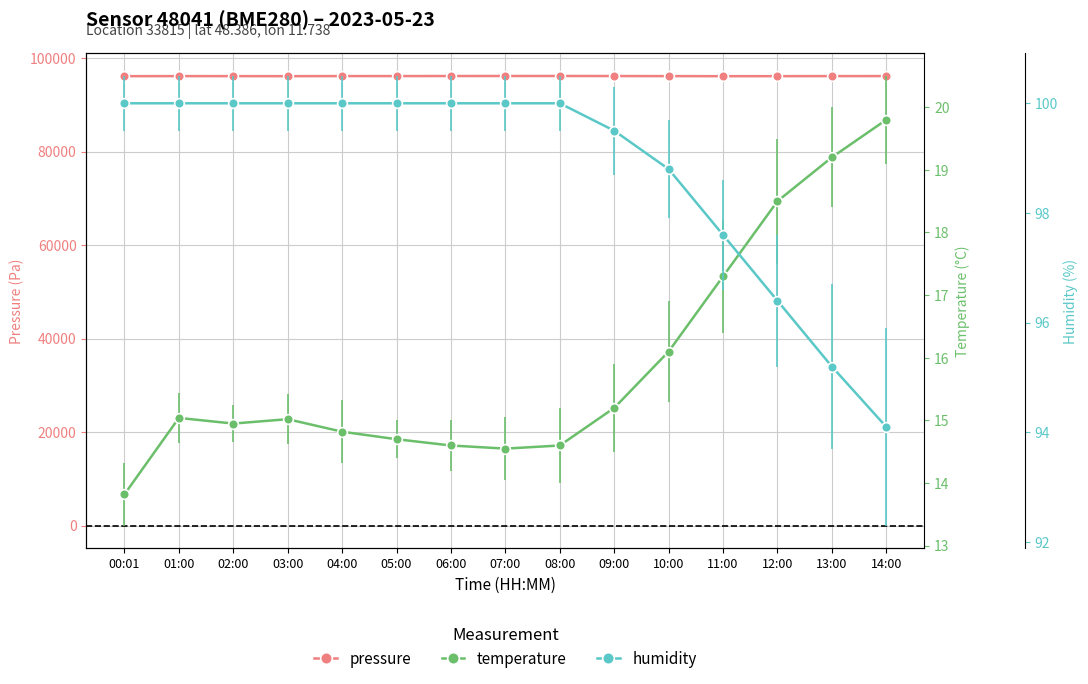

Reading left to right, extract all data points from this chart.

pressure: 96158.7	96170.3	96165.4	96159.2	96177.4	96178.8	96188.8	96195.0	96200.1	96185.3	96170.6	96155.8	96160.2	96172.4	96180.7
temperature: 13.8	15.0	14.9	15.0	14.8	14.7	14.6	14.6	14.6	15.2	16.1	17.3	18.5	19.2	19.8
humidity: 100.0	100.0	100.0	100.0	100.0	100.0	100.0	100.0	100.0	99.5	98.8	97.6	96.4	95.2	94.1